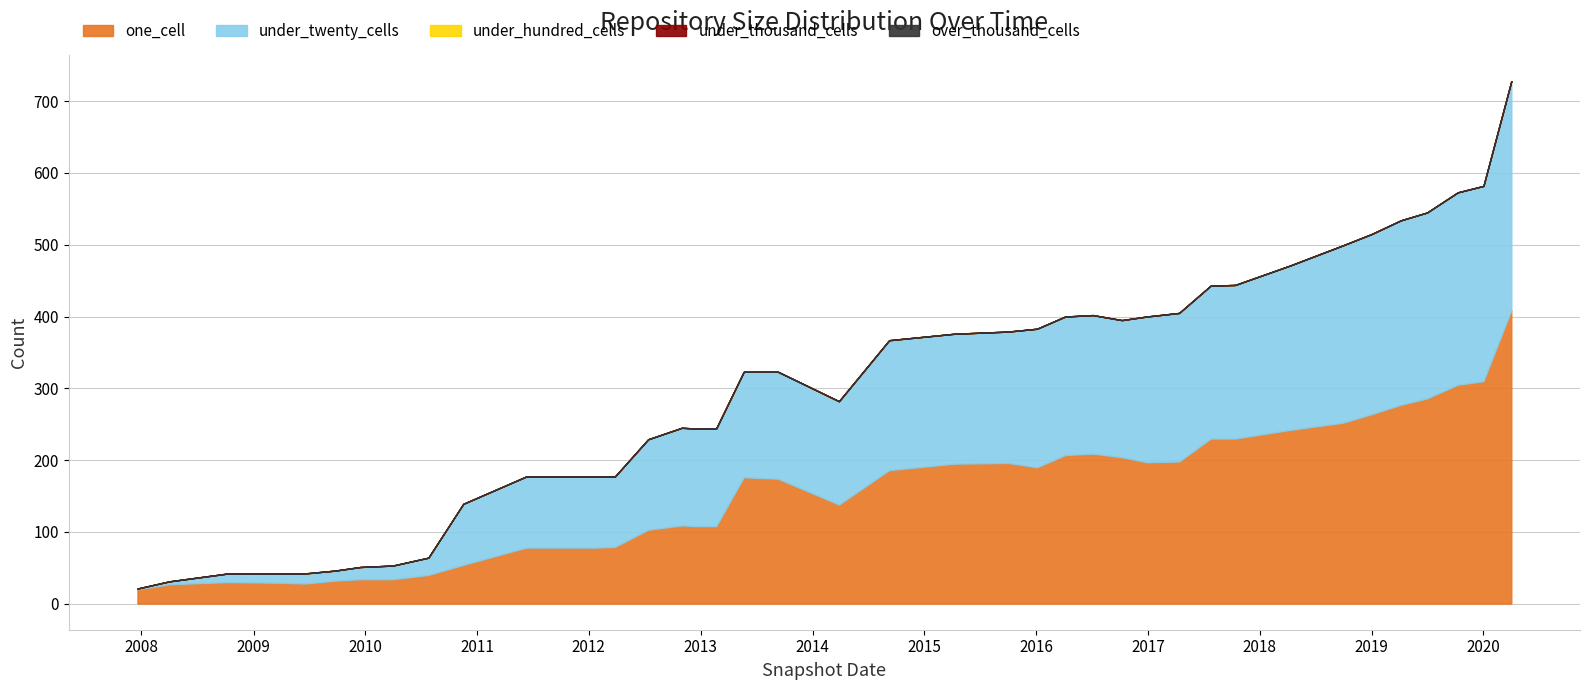

Reading right to left, extract all data points from this chart.

one_cell: 409	310	305	286	277	264	252	242	230	230	198	197	204	209	207	190	196	195	186	138	174	176	108	108	109	103	79	78	78	78	54	40	34	34	32	28	29	30	27	20
under_twenty_cells: 319	272	268	259	257	251	247	229	214	213	207	203	191	193	193	193	183	181	181	144	149	147	136	136	136	126	98	99	99	99	85	24	19	17	14	14	13	12	4	1
under_hundred_cells: 0	0	0	0	0	0	0	0	0	0	0	0	0	0	0	0	0	0	0	0	0	0	0	0	0	0	0	0	0	0	0	0	0	0	0	0	0	0	0	0
under_thousand_cells: 0	0	0	0	0	0	0	0	0	0	0	0	0	0	0	0	0	0	0	0	0	0	0	0	0	0	0	0	0	0	0	0	0	0	0	0	0	0	0	0
over_thousand_cells: 0	0	0	0	0	0	0	0	0	0	0	0	0	0	0	0	0	0	0	0	0	0	0	0	0	0	0	0	0	0	0	0	0	0	0	0	0	0	0	0